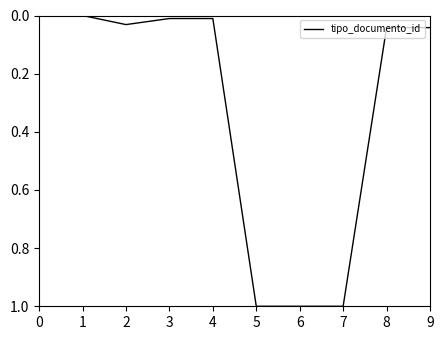

What is the maximum value shown in the chart?

1.0